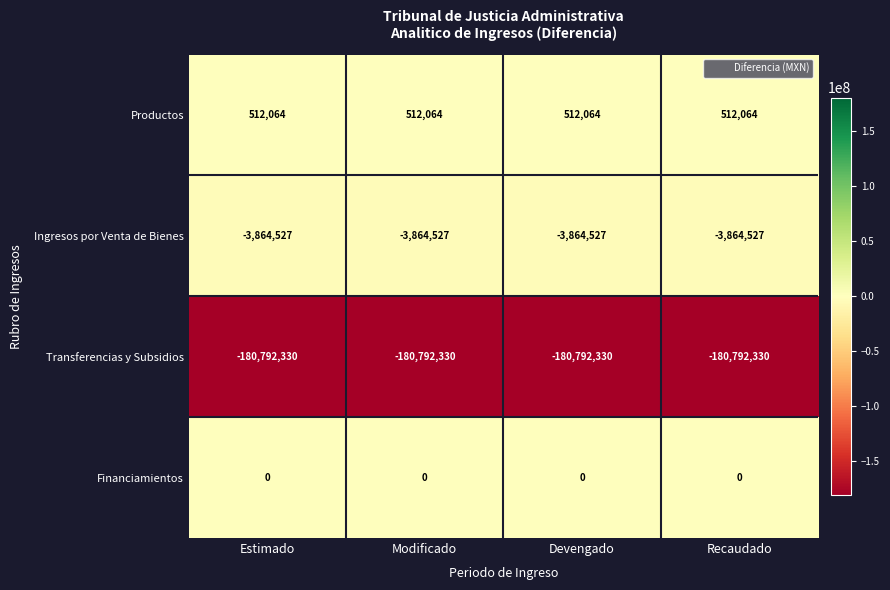

What is the minimum value shown in the chart?

-180792330